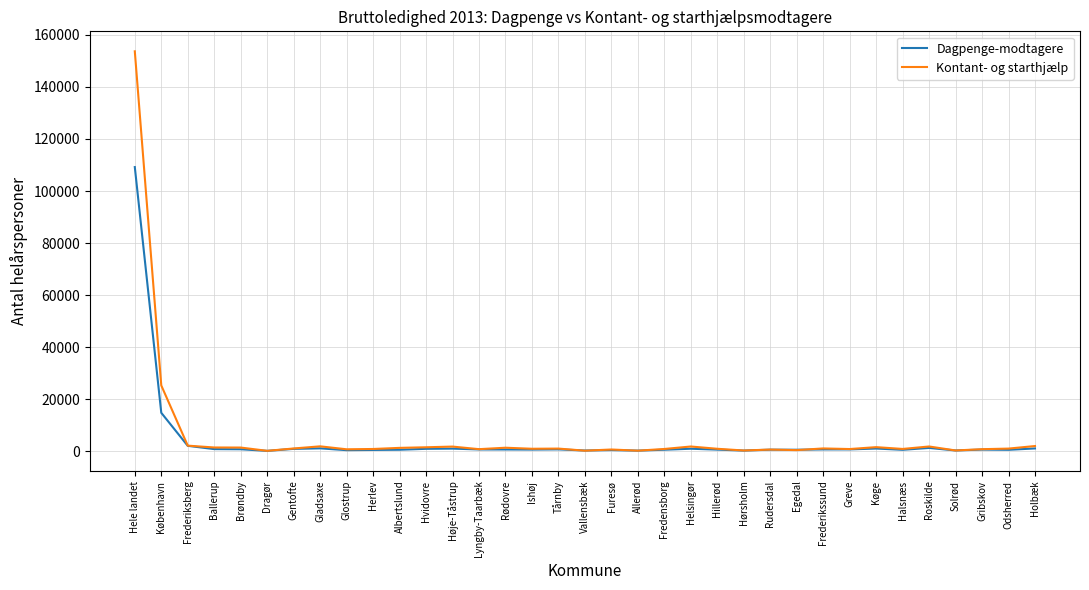

True or false: Dagpenge-modtagere has more than 2 points higher than both neighbors.

True